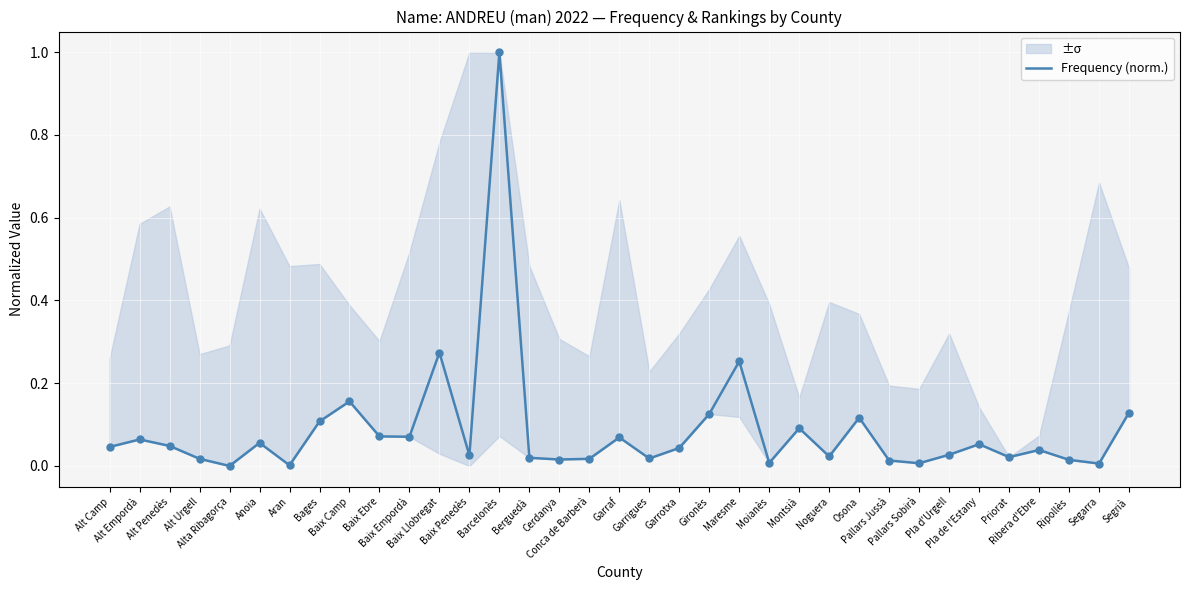

Between Aran and Maresme, which is larger?

Maresme